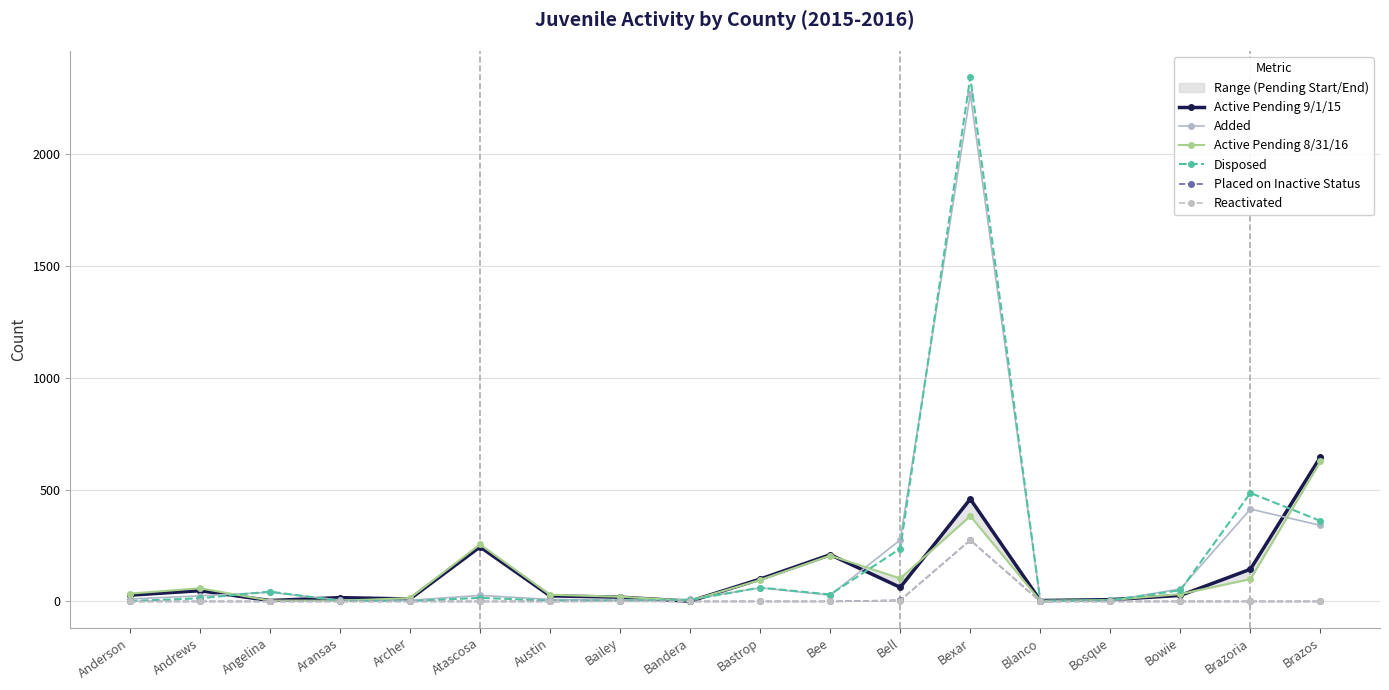

How many interior local peaks does the Reactivated series have?

2